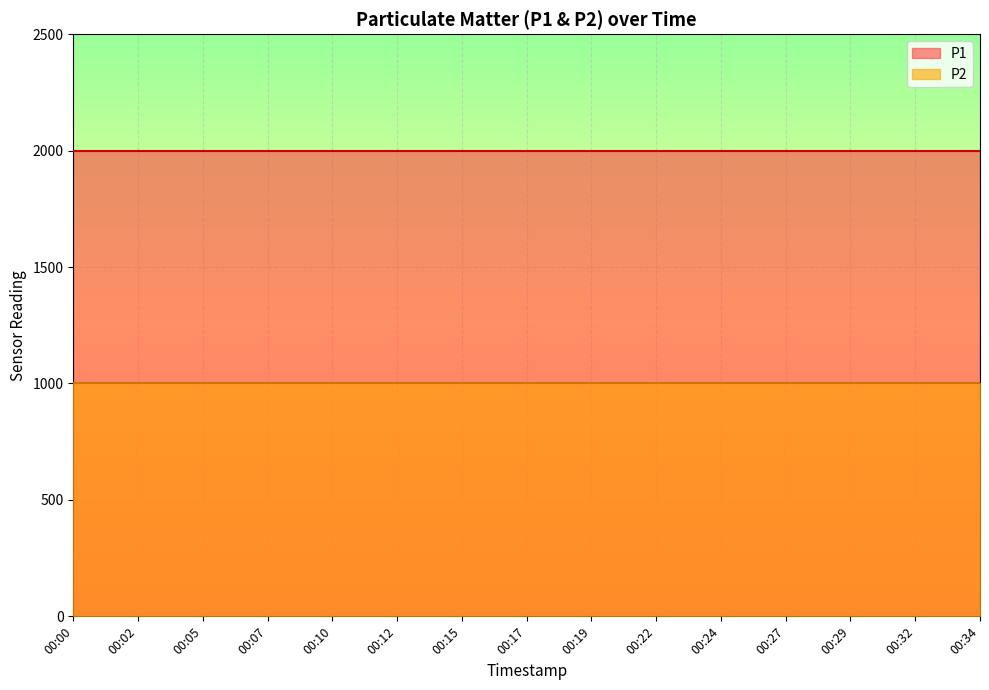

List the labels in order of P1 value, smallest first.

00:00, 00:02, 00:05, 00:07, 00:10, 00:12, 00:15, 00:17, 00:19, 00:22, 00:24, 00:27, 00:29, 00:32, 00:34